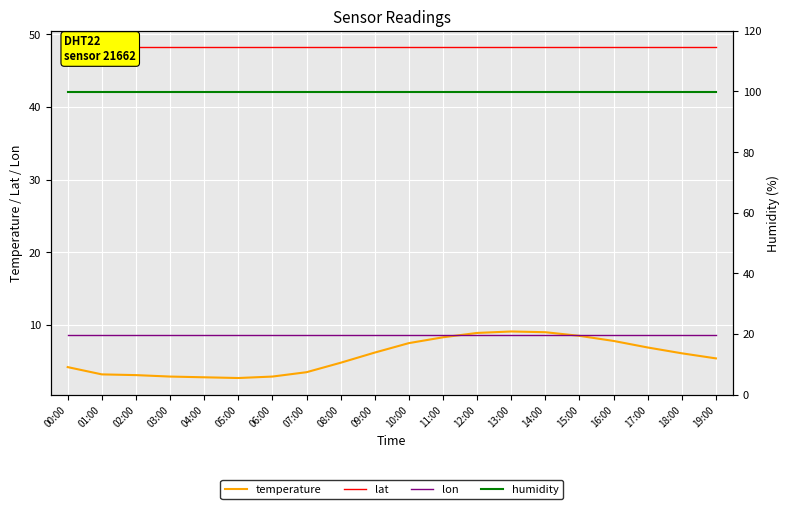

At which category does temperature reach its first local valley?

05:00